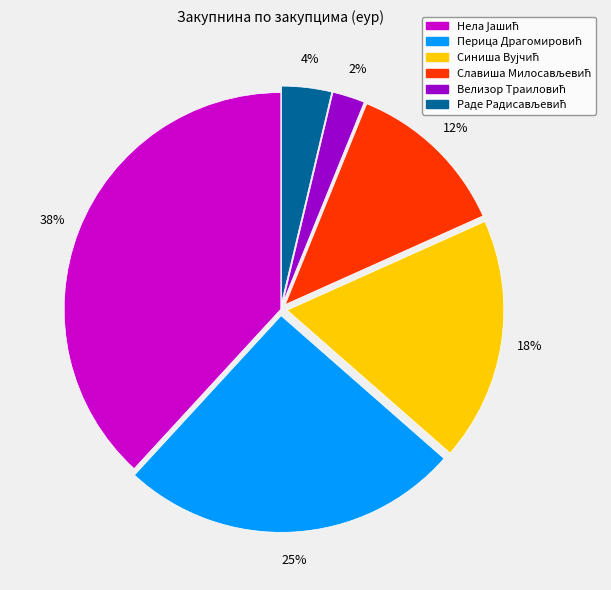

Does any single category account for the majority?

No